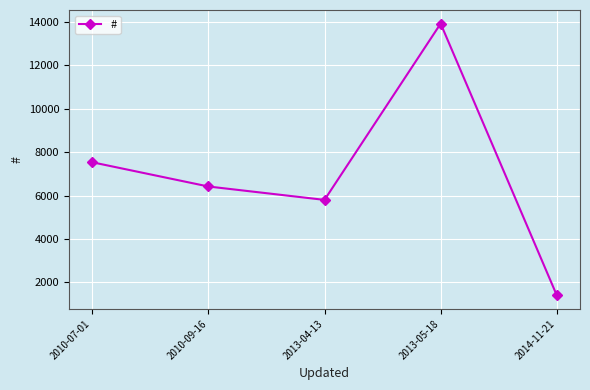

Reading right to left, transcribe all the data shown in this chart.

1411	13910	5799	6415	7530